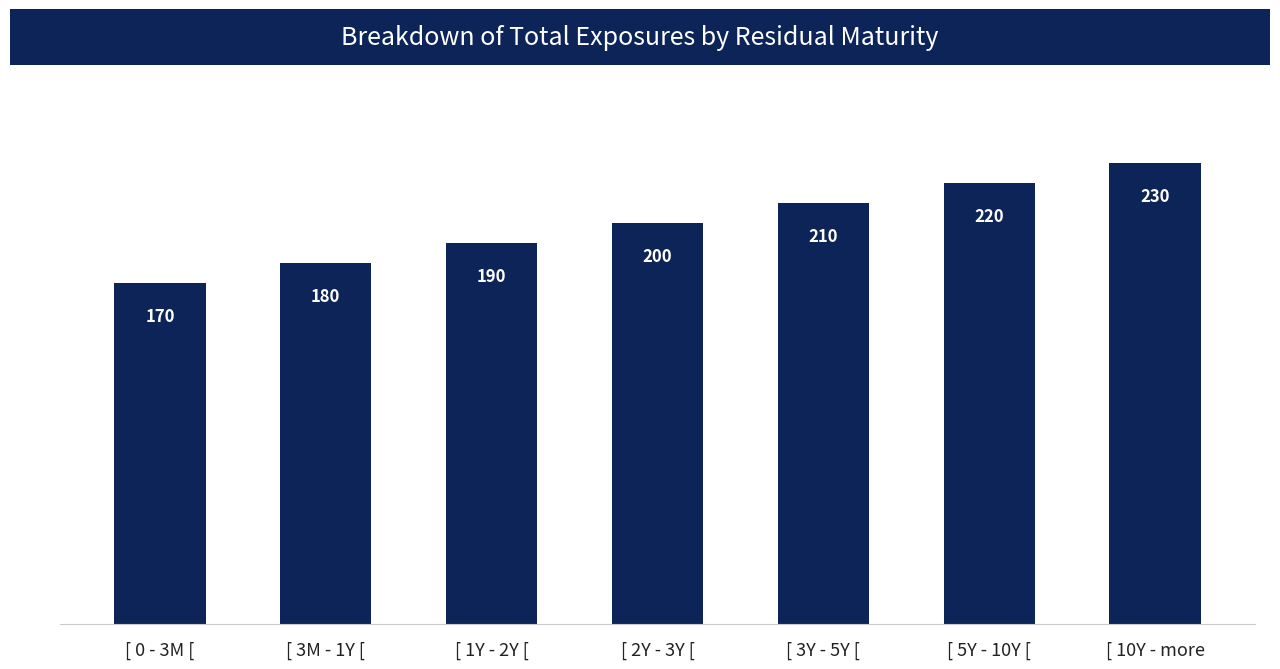

Between [ 10Y - more and [ 3M - 1Y [, which is larger?

[ 10Y - more